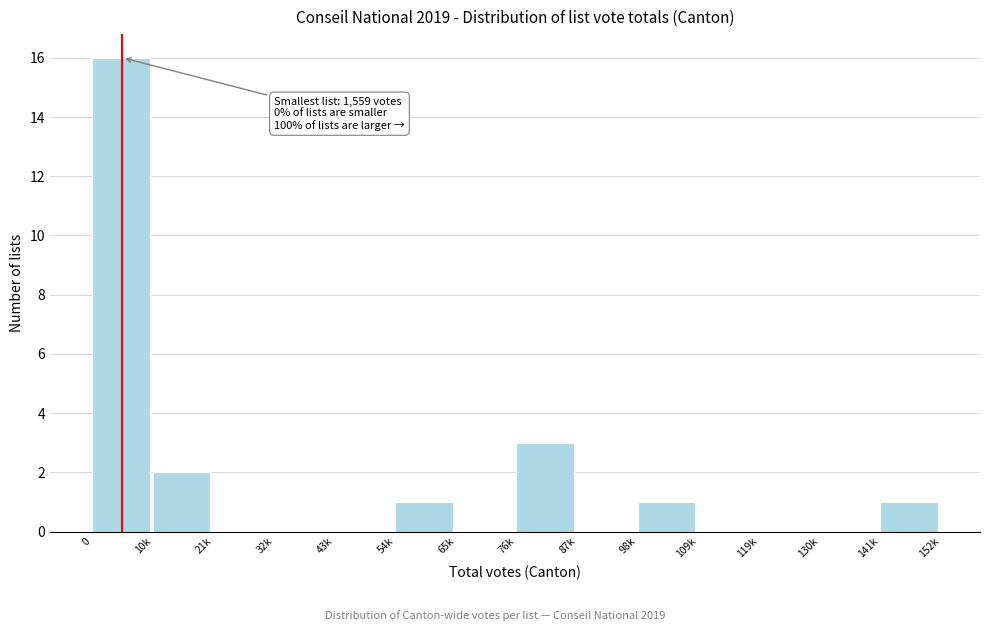

Reading right to left, transcribe all the data shown in this chart.

141k=1	130k=0	119k=0	109k=0	98k=1	87k=0	76k=3	65k=0	54k=1	43k=0	32k=0	21k=0	10k=2	0=16